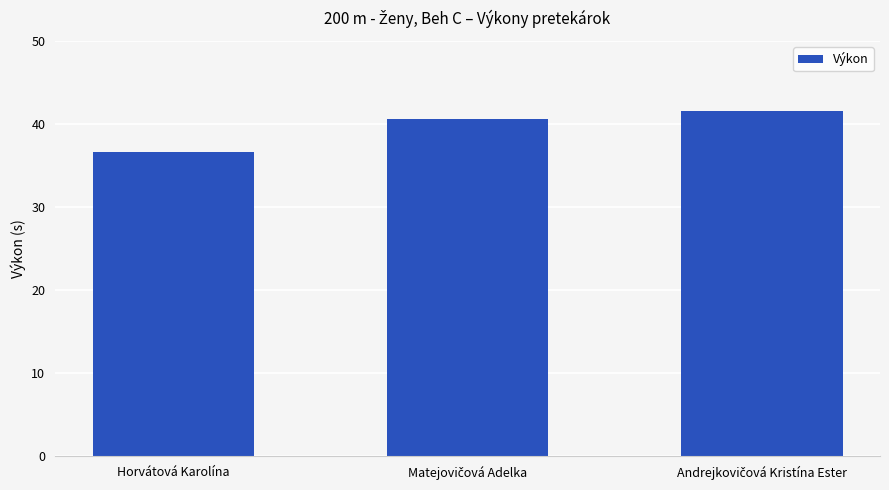

What is the difference between the maximum and minimum values?

4.8